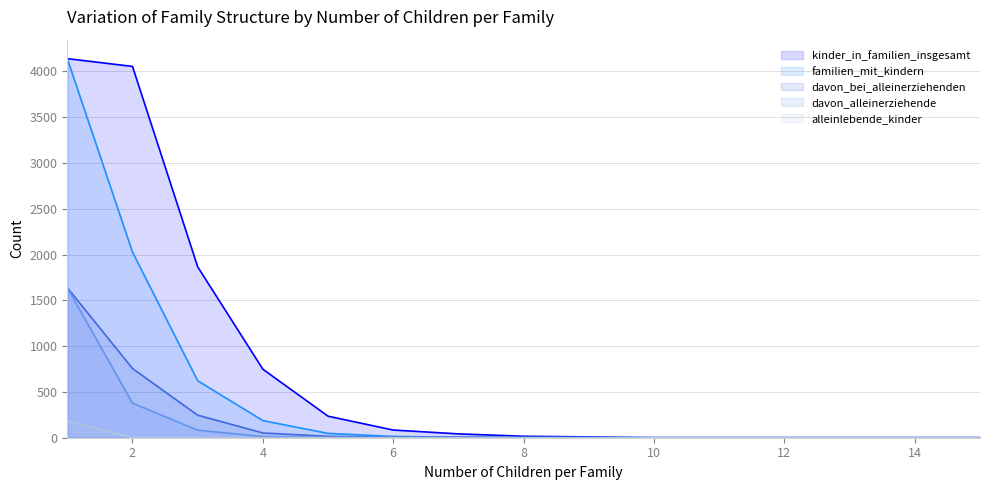

What is the value of the familien_mit_kindern point at the 2nd from the left?

2027